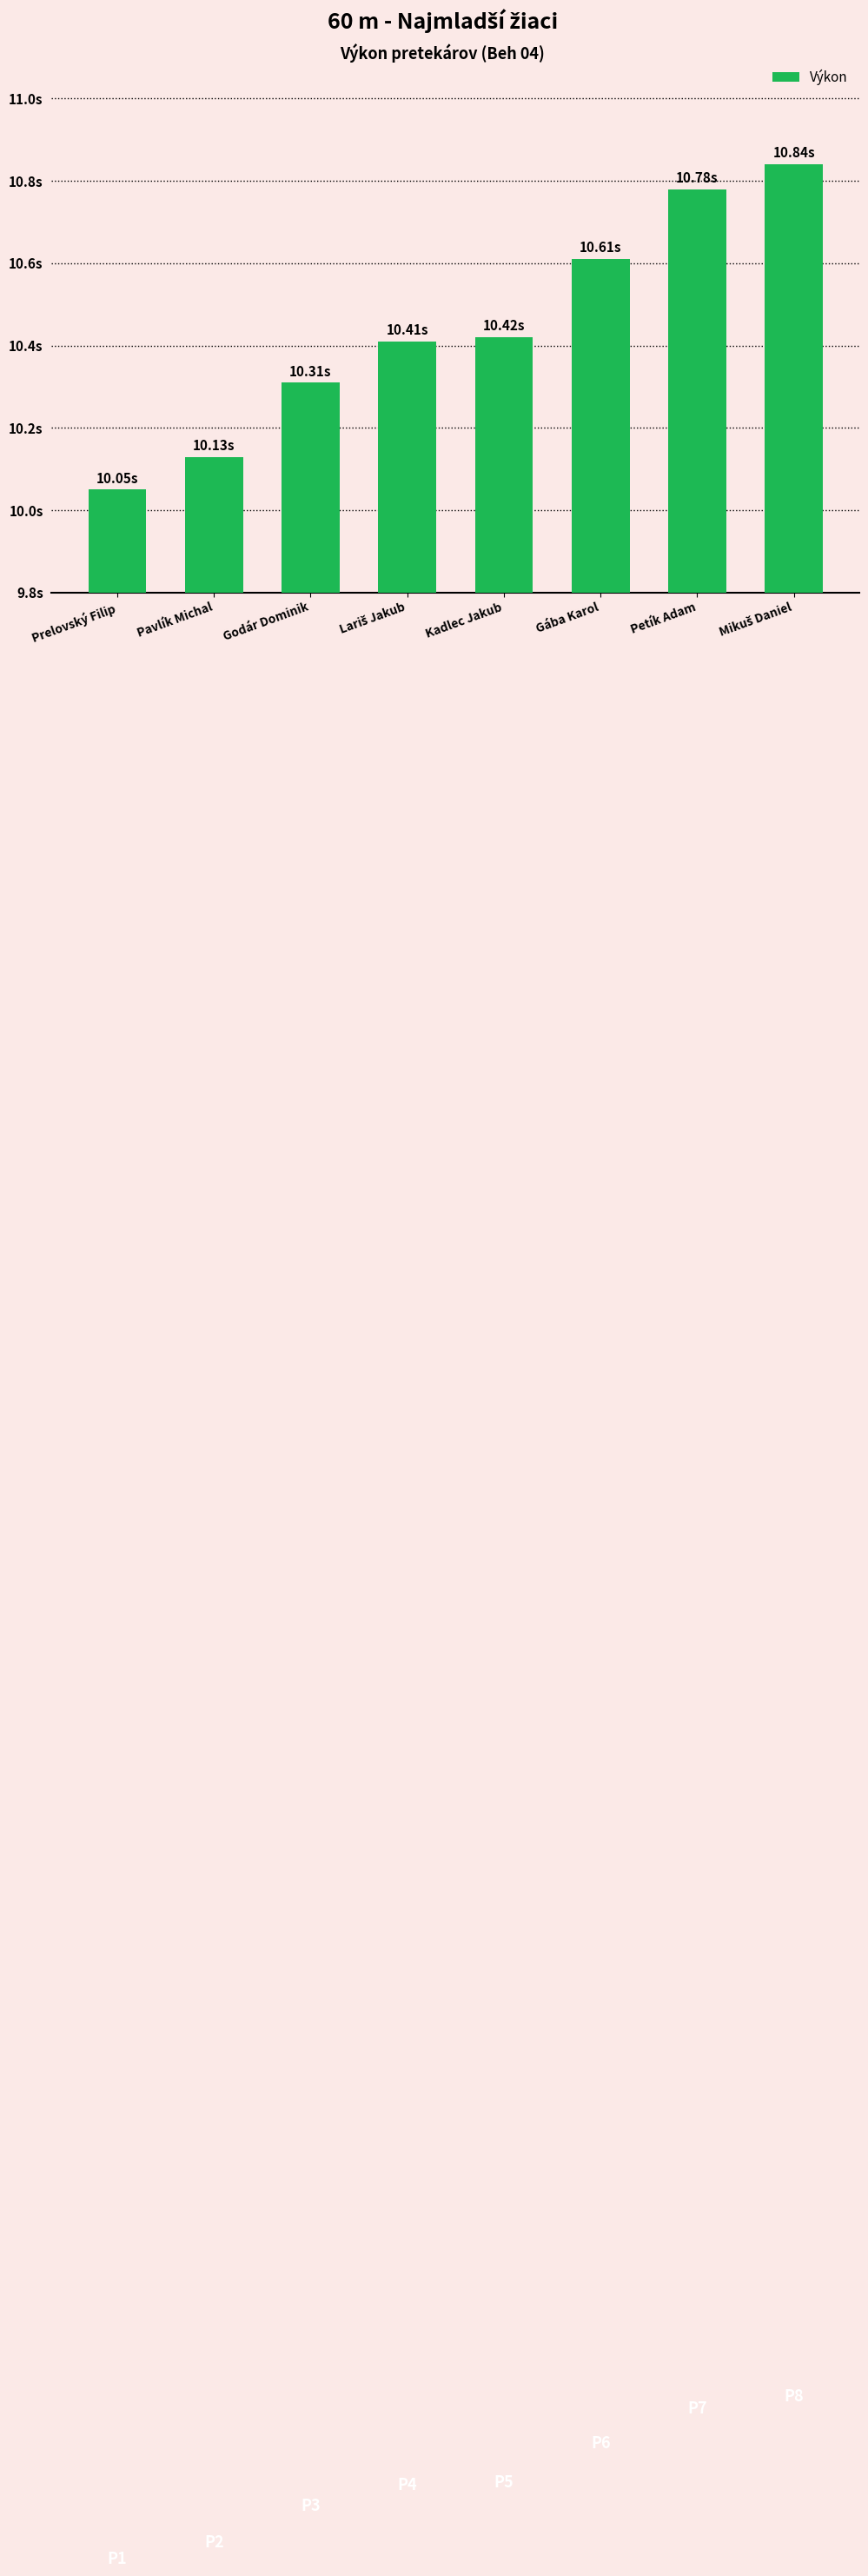

Are the bars horizontal?

No